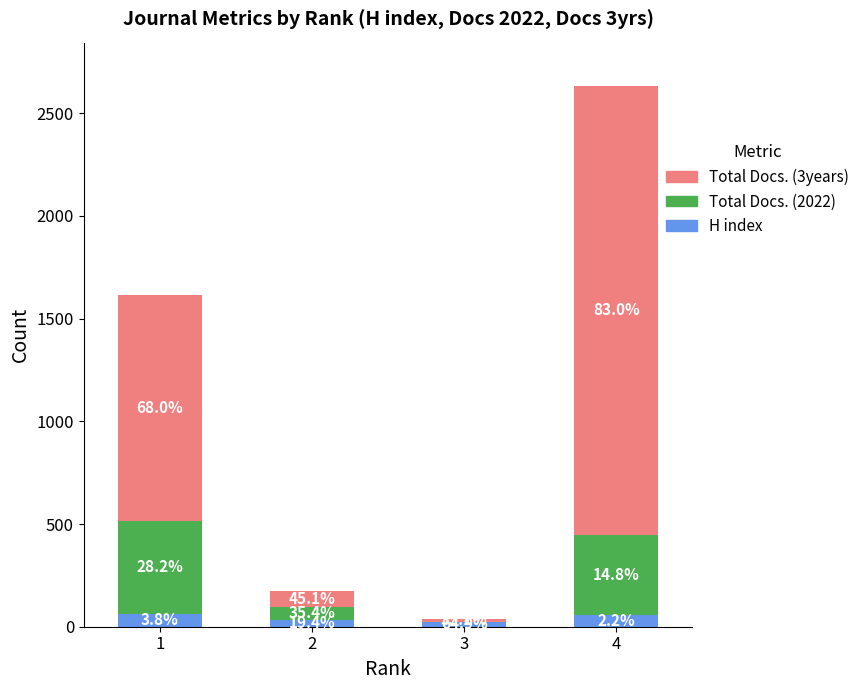

What are all the series names shown in the legend?

Total Docs. (3years), Total Docs. (2022), H index